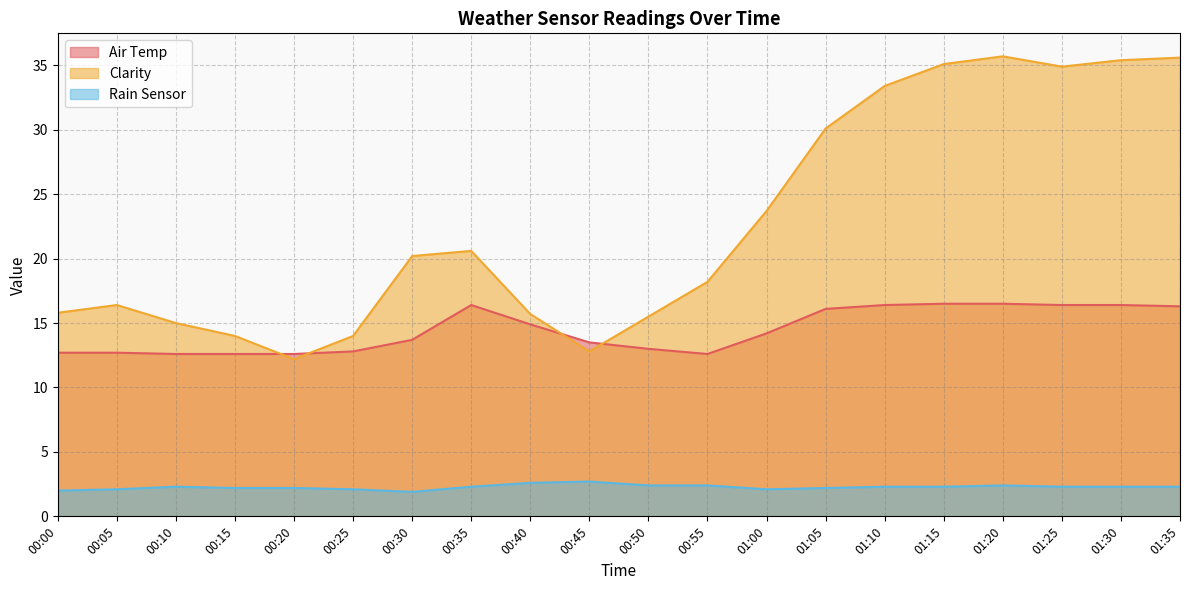

True or false: Rain Sensor and Clarity cross at least once.

False